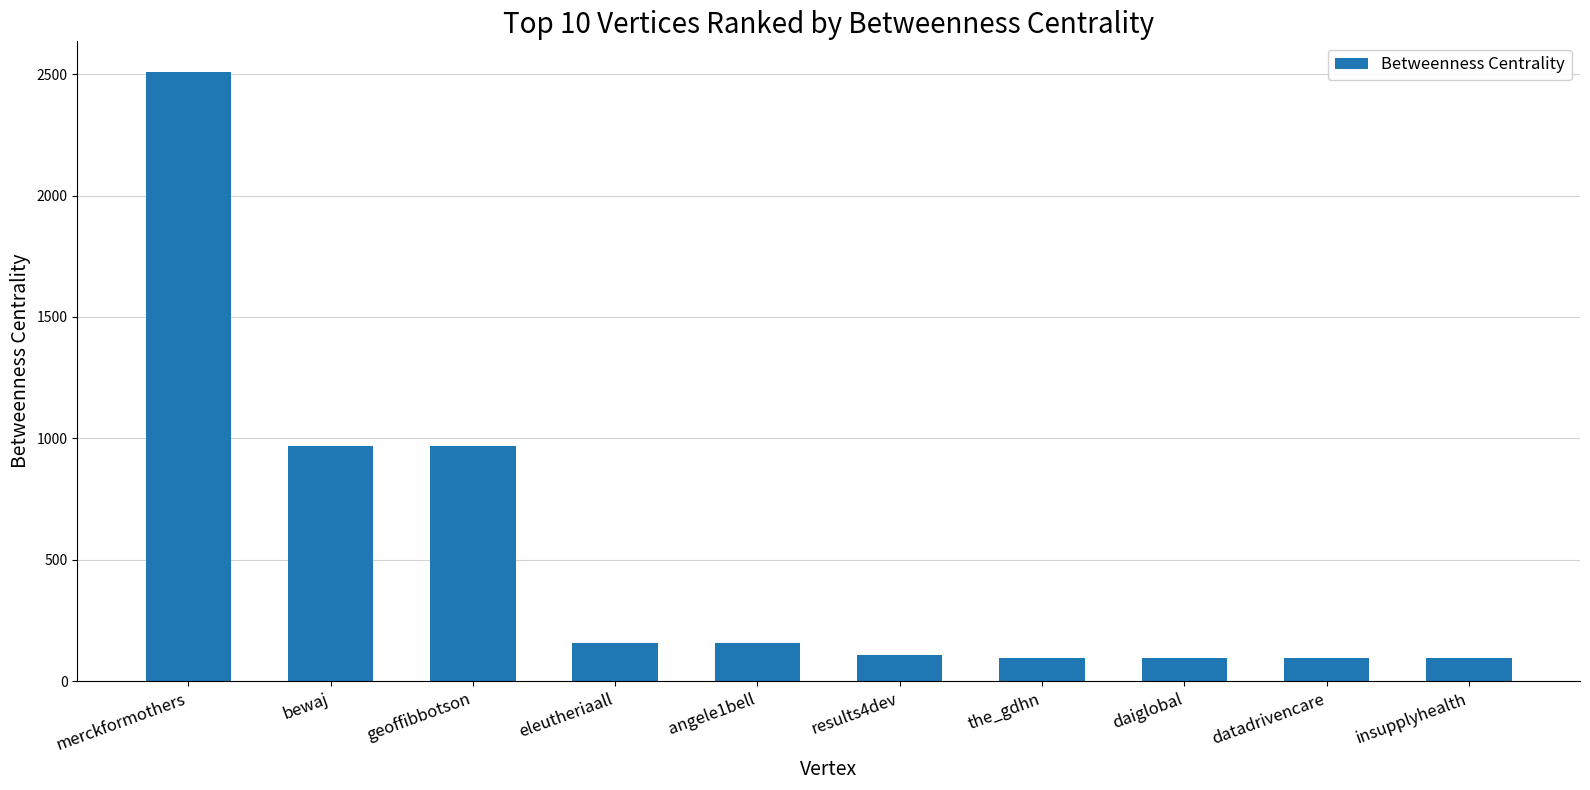

What is the difference between the values at bewaj and insupplyhealth?

876.0